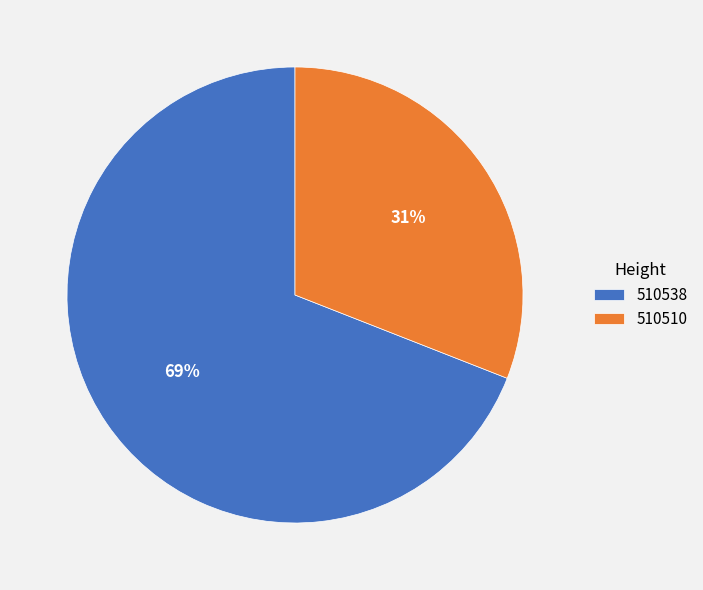

Which category has the smallest portion of the pie?

510510